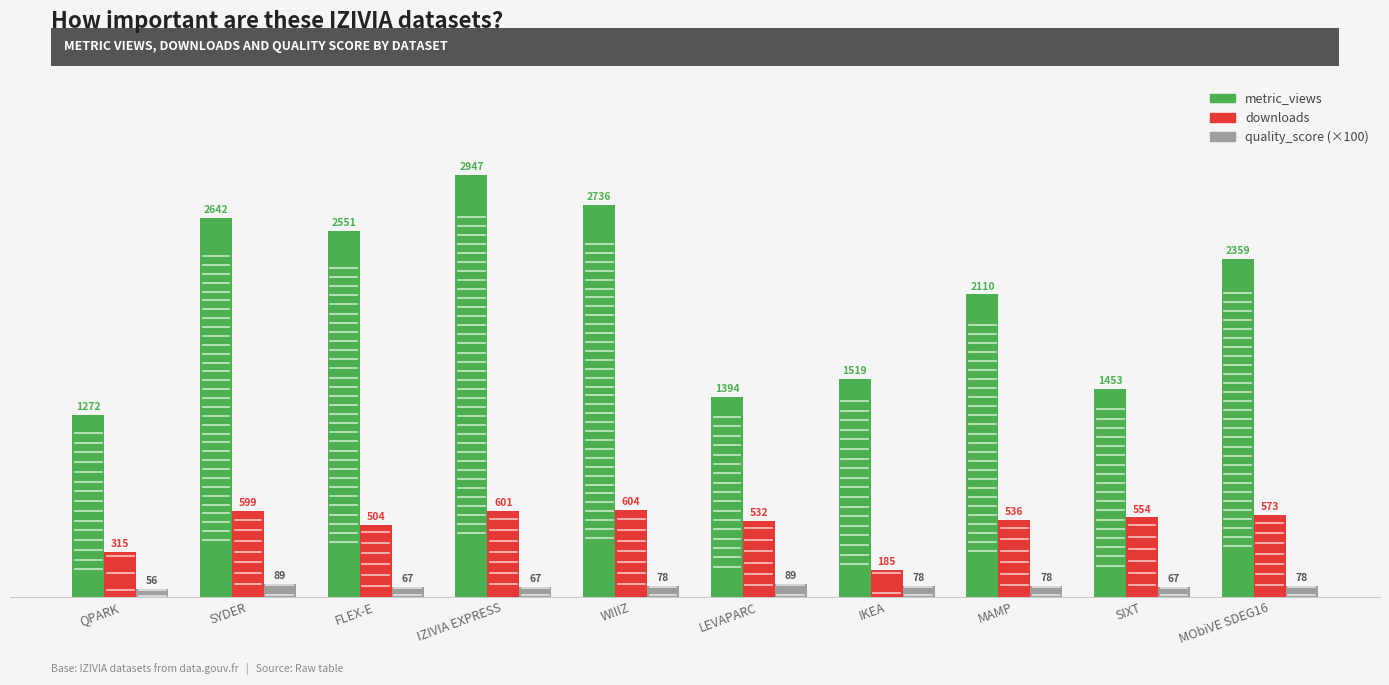

How many bars are there in total?

30